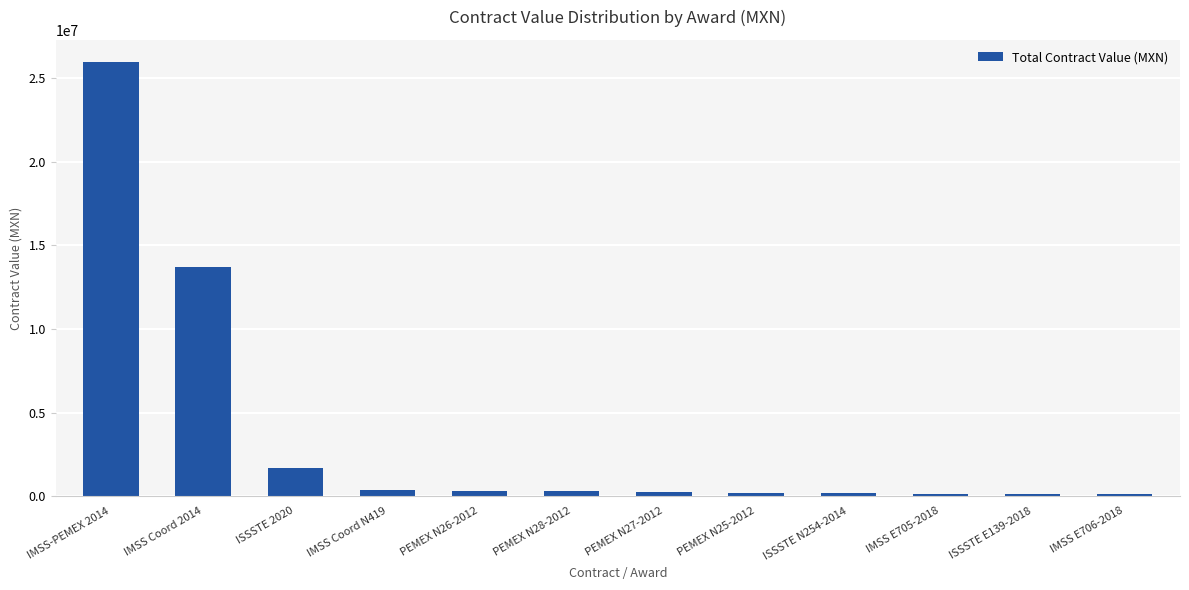

What is the value of the 11th bar from the left?

135000.6